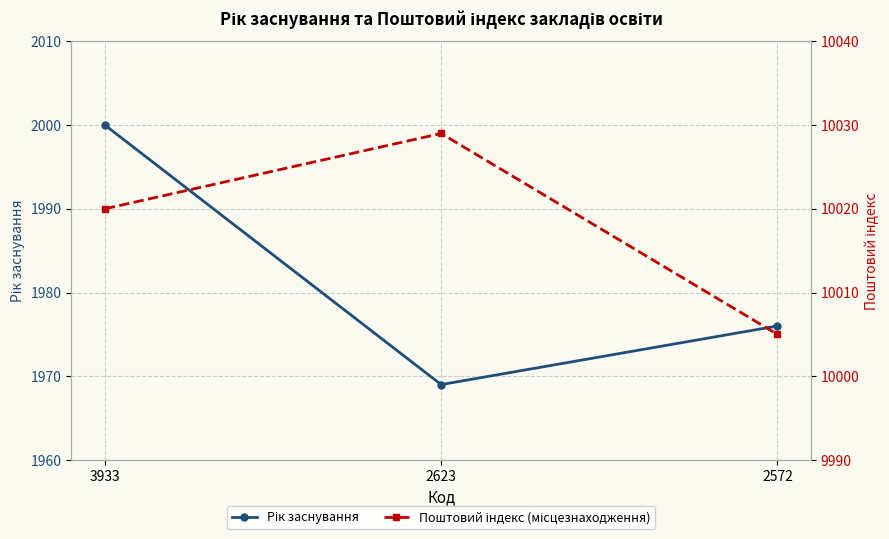

Which has a higher value, 2623 or 2572?

2572